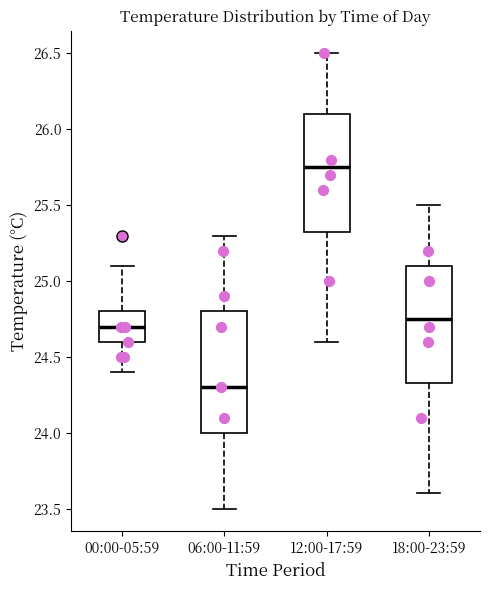

Which box's median line is the lowest?

06:00-11:59